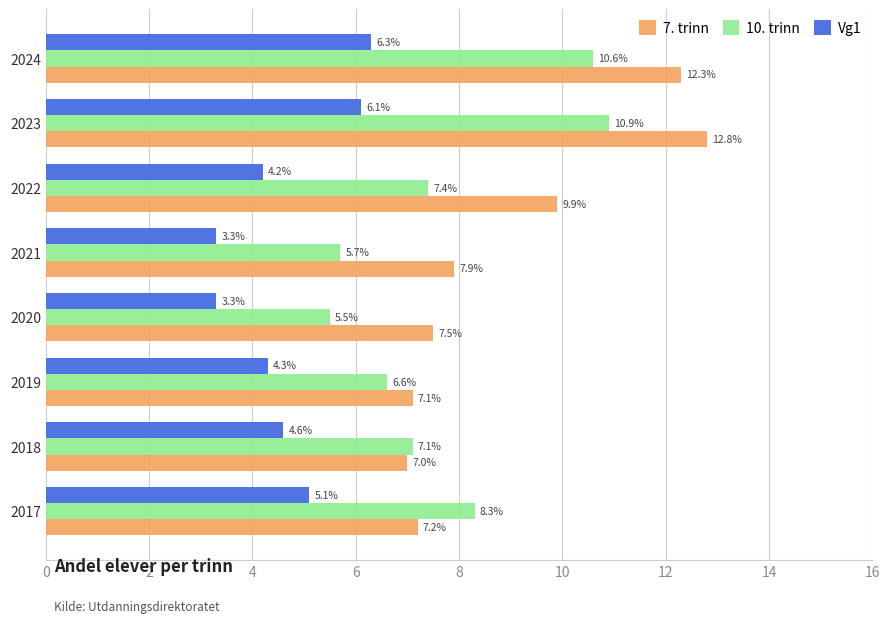

What is the approximate value of 10. trinn at 2023?

10.9